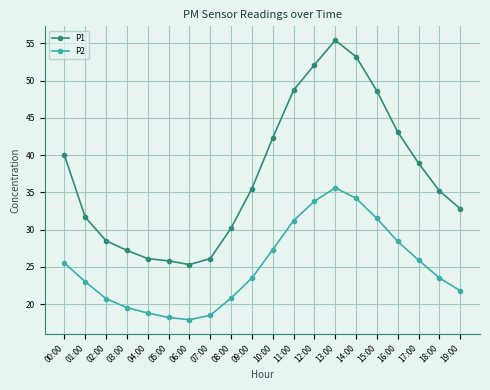

Which series changed the most between 09:00 and 10:00?

P1